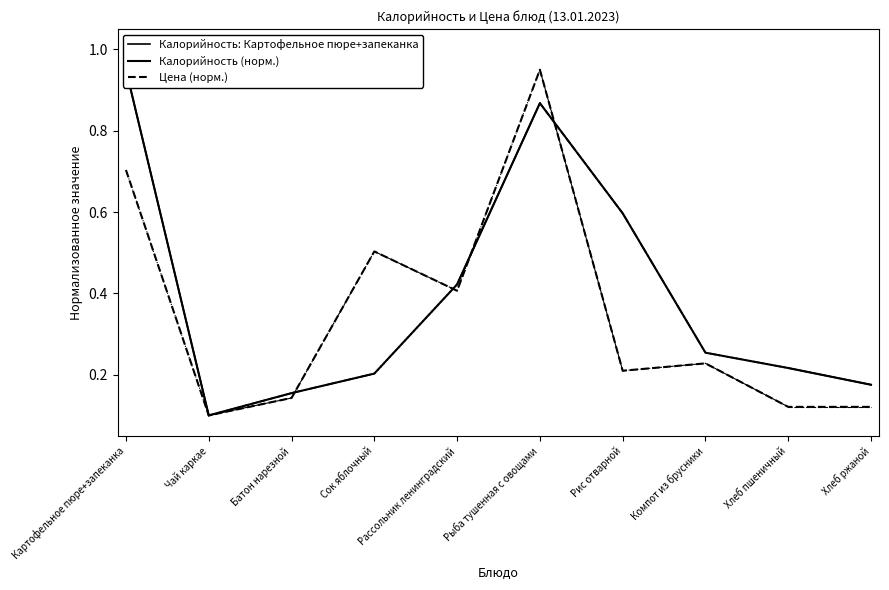

What is the difference between the maximum and second lowest values in the Цена series?

0.8